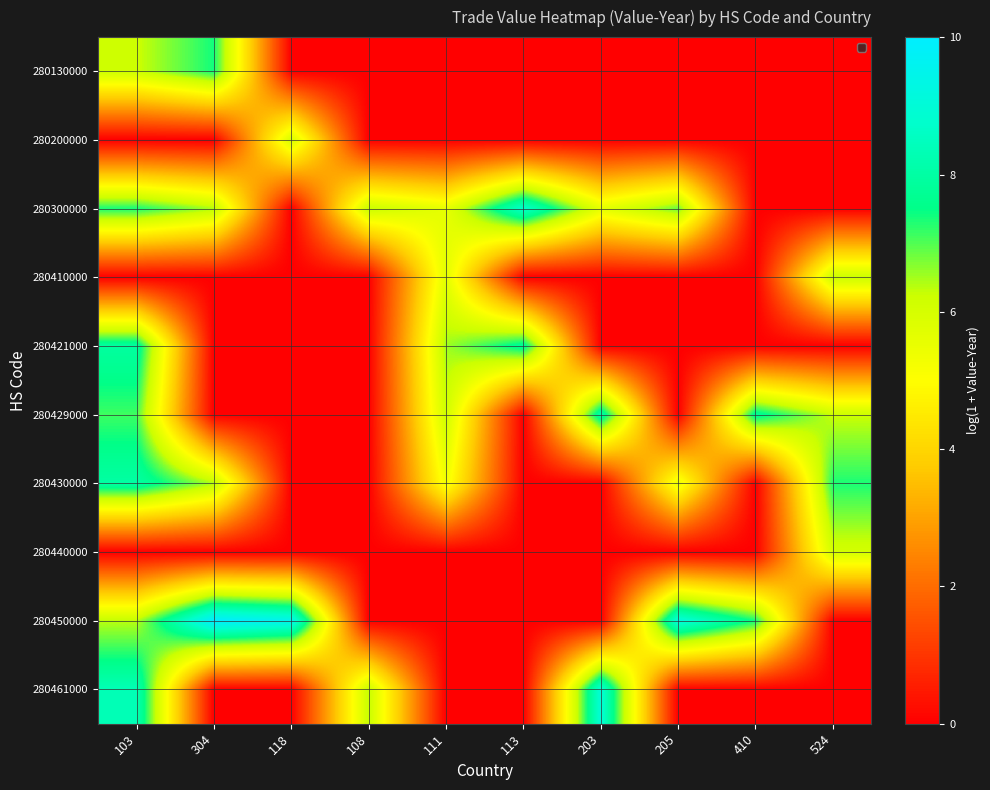

Which has a higher value, 108 or 203?

108